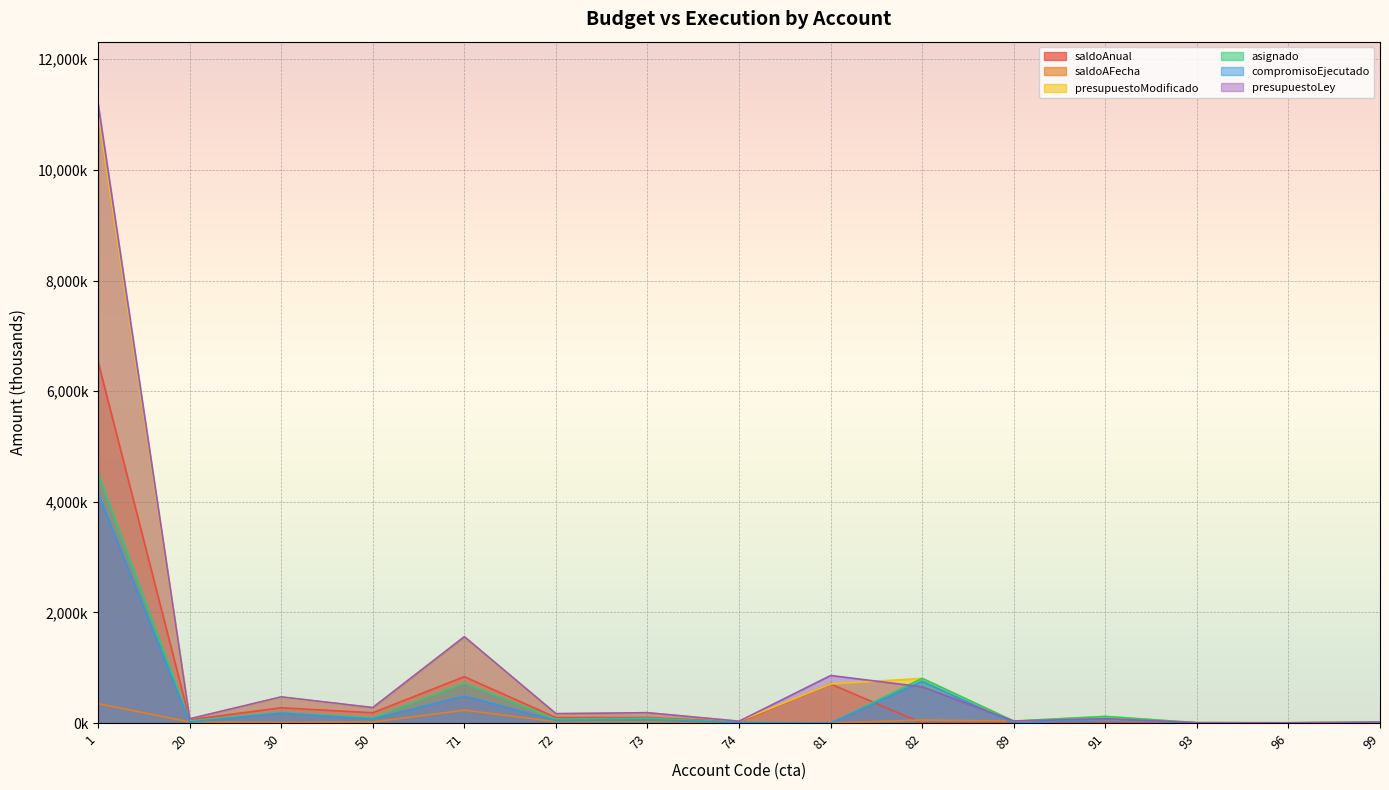

Reading right to left, transcribe all the data shown in this chart.

saldoAnual: 0.0	0.0	0.0	0.0	0.0	0.0	707.0	19.9	100.7	99.2	839.0	185.4	276.5	59.2	6532.4
saldoAFecha: 10.3	4.4	3.5	56.2	36.0	55.2	0.0	6.1	27.9	25.3	233.6	20.1	10.3	19.2	351.6
presupuestoModificado: 17.3	5.0	7.0	120.1	36.0	808.5	707.0	34.0	187.5	170.0	1561.6	280.5	468.9	77.0	11040.8
asignado: 17.3	5.0	7.0	120.1	36.0	808.5	0.0	14.1	86.8	70.8	722.7	95.1	192.3	37.0	4508.3
compromisoEjecutado: 7.0	0.6	3.5	63.9	0.0	753.4	0.0	8.1	58.9	45.5	489.1	75.0	182.1	17.8	4156.7
presupuestoLey: 15.0	5.0	7.0	80.0	36.0	655.5	860.0	34.0	187.5	170.0	1561.6	280.5	474.0	77.0	11198.5